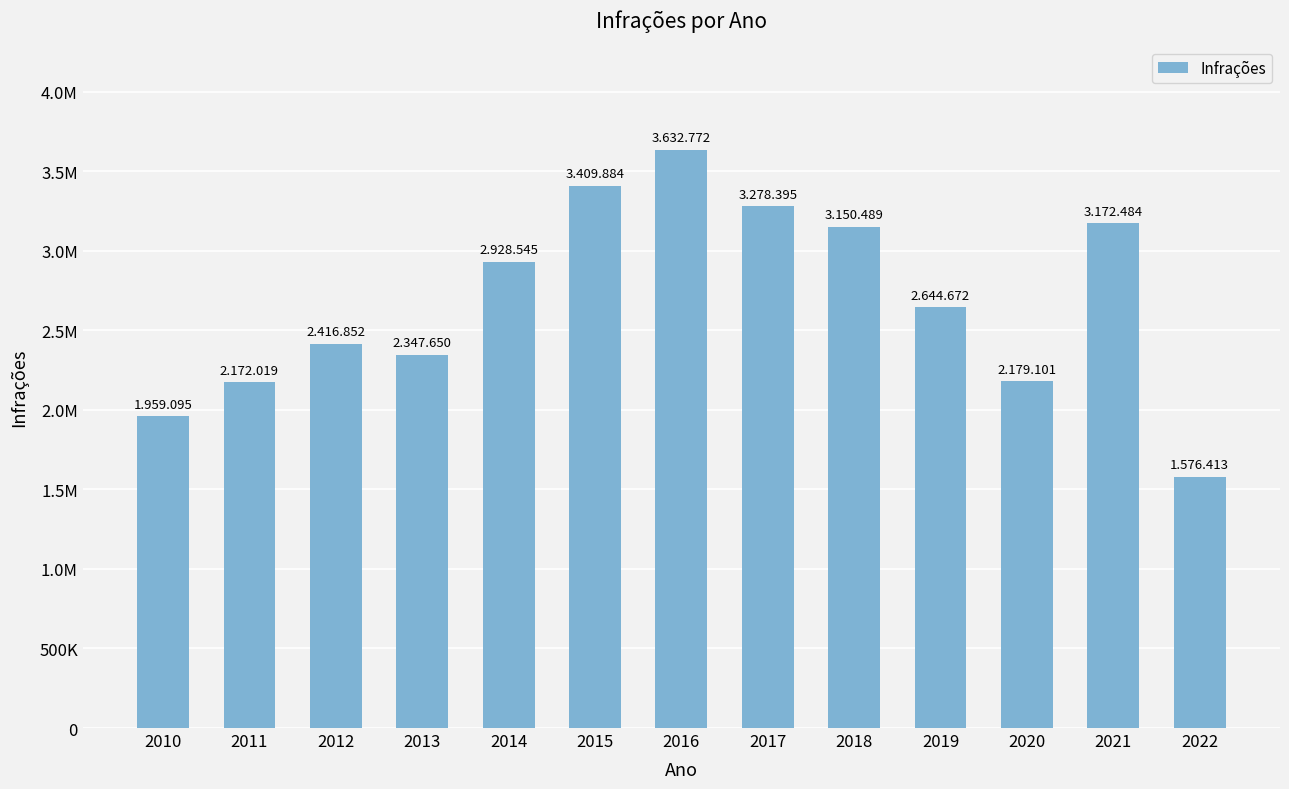

How many bars are there in total?

13